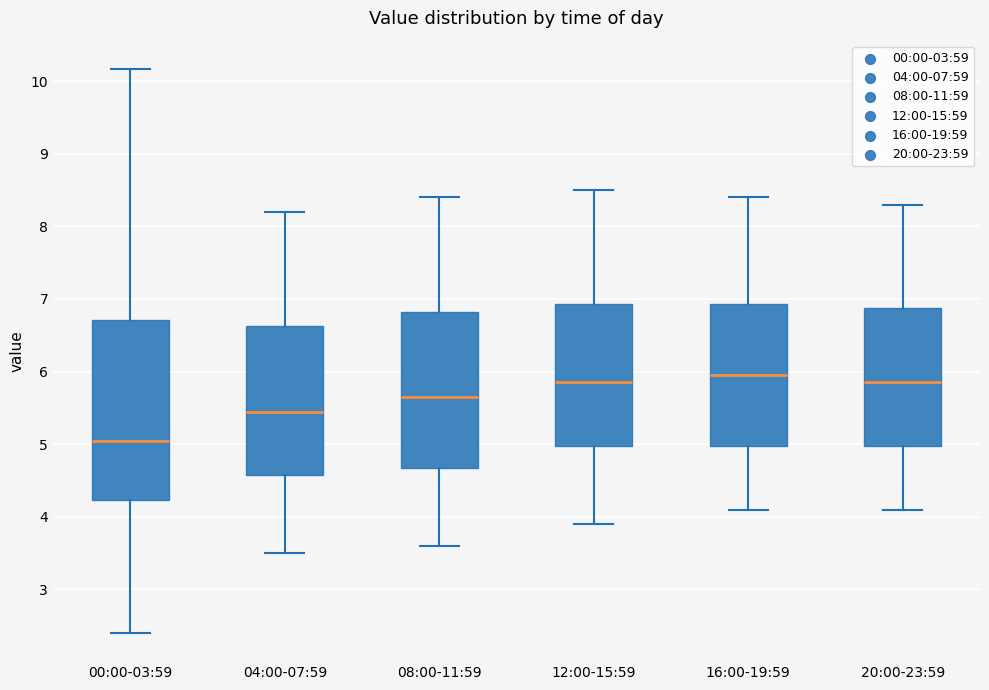

Which box is the tallest, from its lower edge to its upper edge?

00:00-03:59